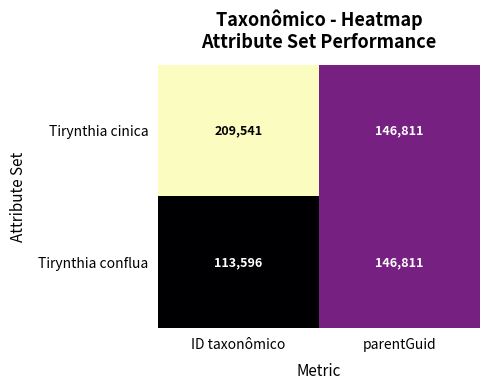

What is the sum of the Tirynthia cinica values at parentGuid and ID taxonômico?

356352